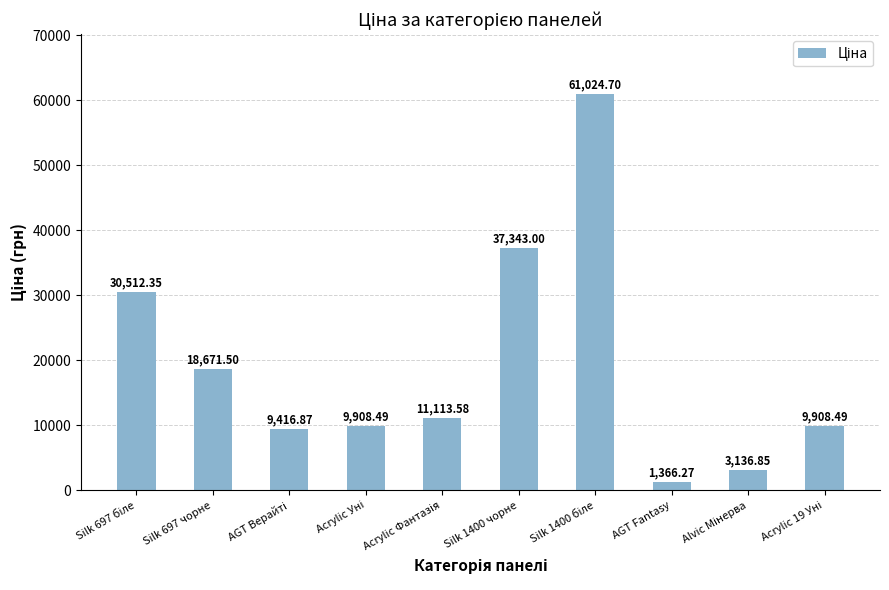

What is the sum of all values?

192402.1